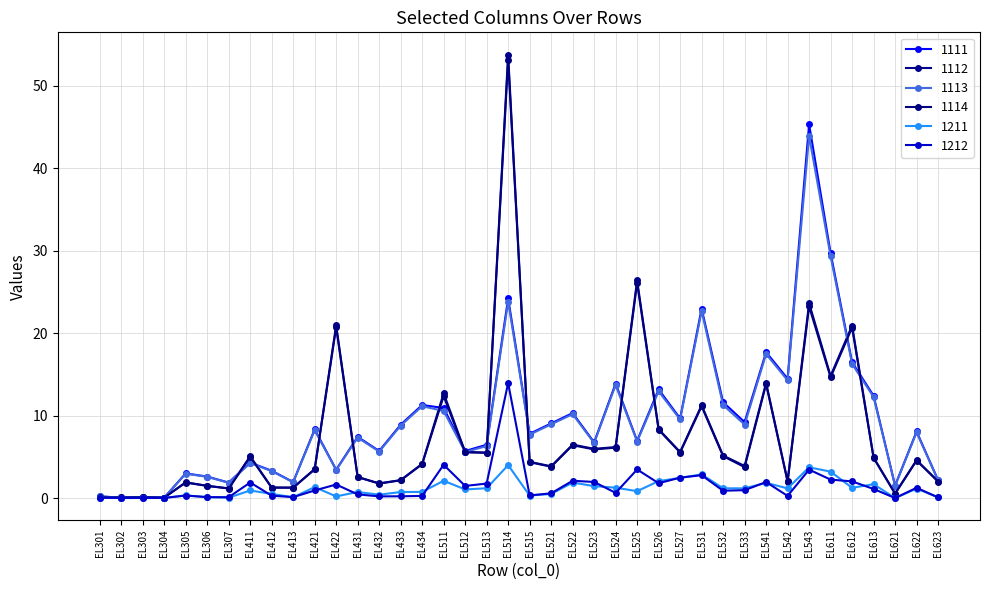

True or false: 1112 and 1212 intersect in this chart.

False